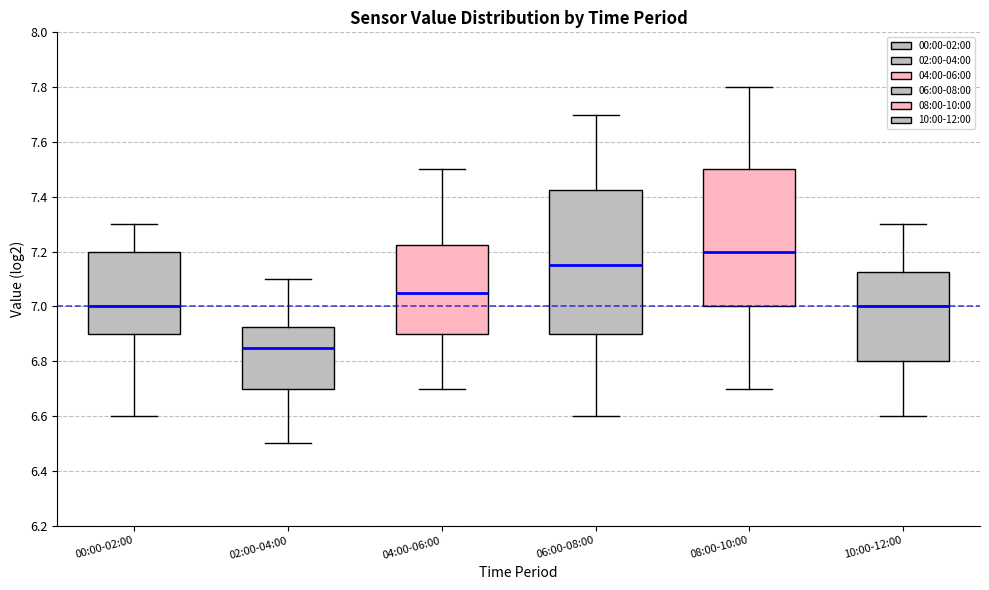

Reading left to right, read every box against the y-axis: the position of its median line, the range the box covers, and the ends of its whiskers. The values are not printed on the chart, so give them approximately, as read against the axis.

00:00-02:00: median 7.00, box 6.90 to 7.20, whiskers 6.60 to 7.30
02:00-04:00: median 6.86, box 6.70 to 6.92, whiskers 6.50 to 7.10
04:00-06:00: median 7.06, box 6.90 to 7.22, whiskers 6.70 to 7.50
06:00-08:00: median 7.16, box 6.90 to 7.42, whiskers 6.60 to 7.70
08:00-10:00: median 7.20, box 7.00 to 7.50, whiskers 6.70 to 7.80
10:00-12:00: median 7.00, box 6.80 to 7.12, whiskers 6.60 to 7.30